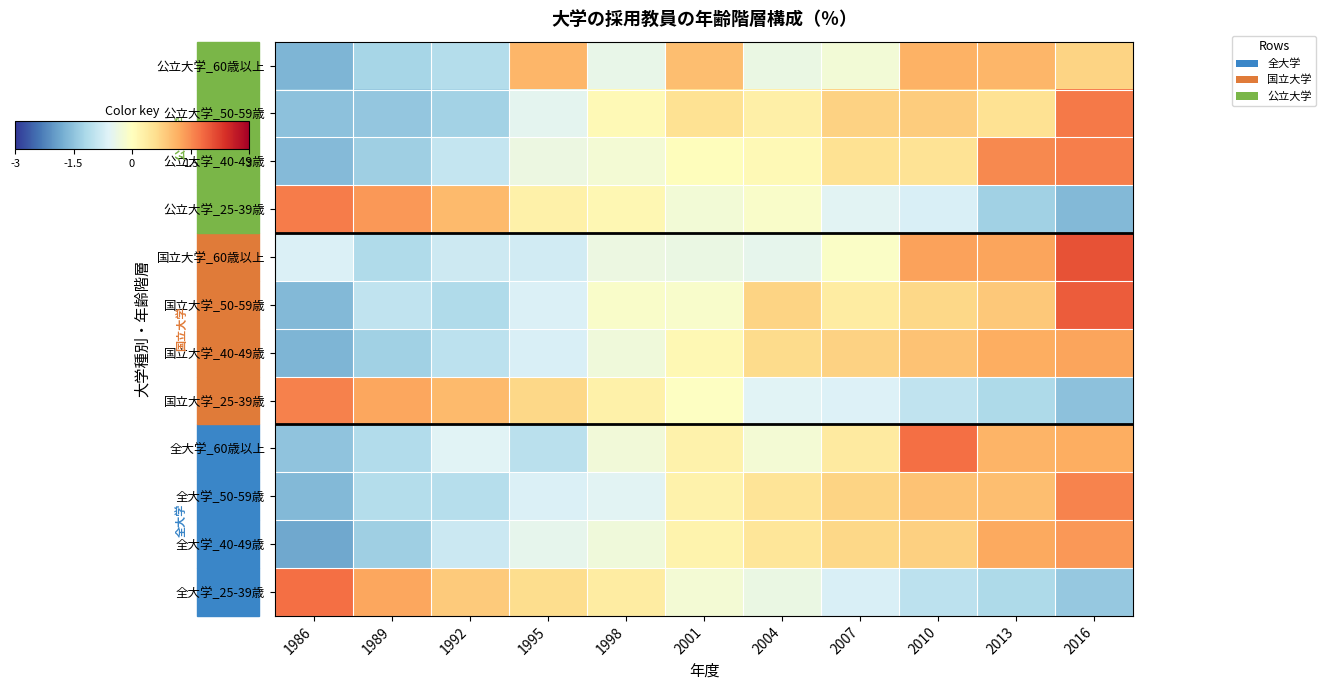

Which series has the largest range (max minus min)?

国立大学_50-59歳